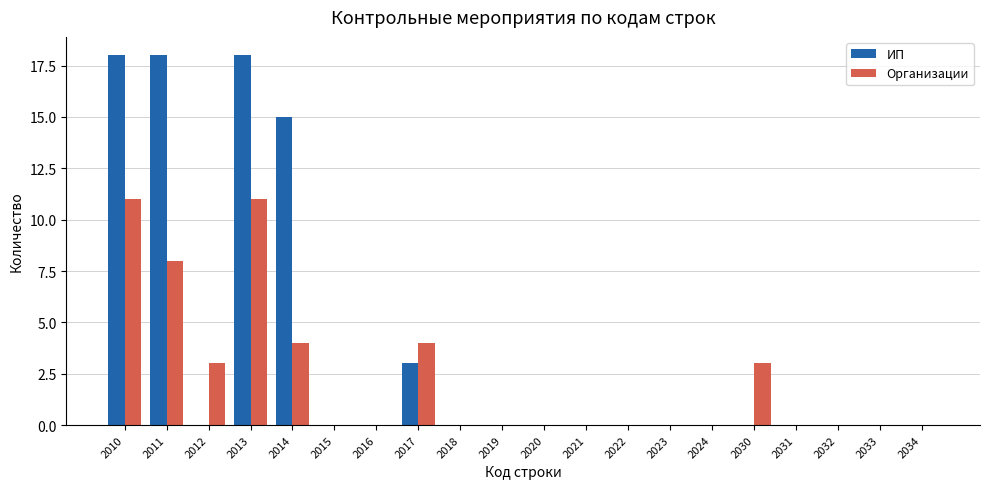

True or false: Организации has a value of -7 at 2023.

False